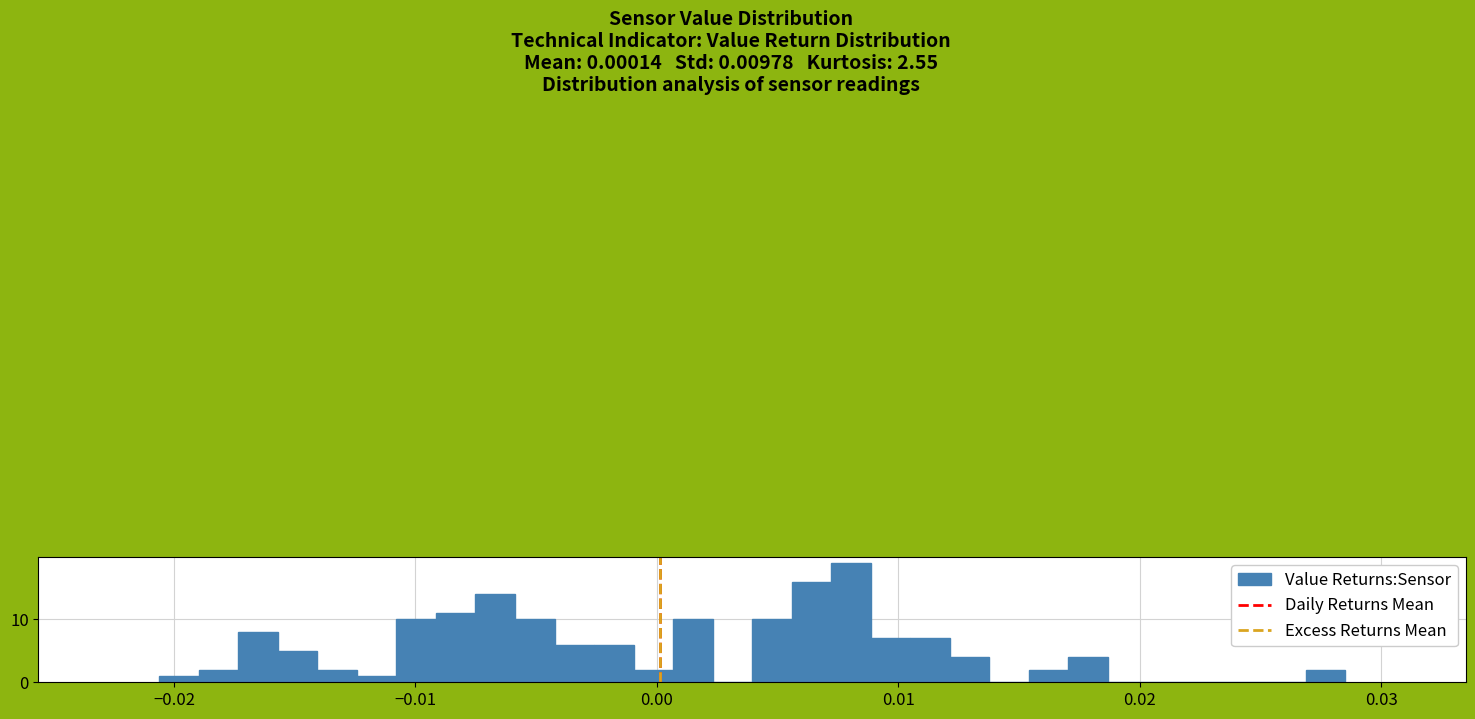

Around what value on the x-axis is the tallest bar? Give the approximate position of its centre, as read against the axis.

0.008